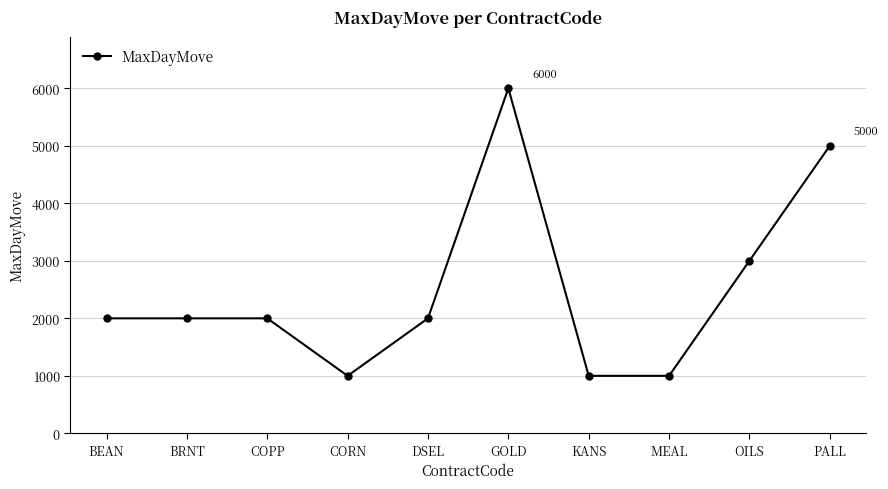

True or false: the data has more than 0 interior local peaks.

True